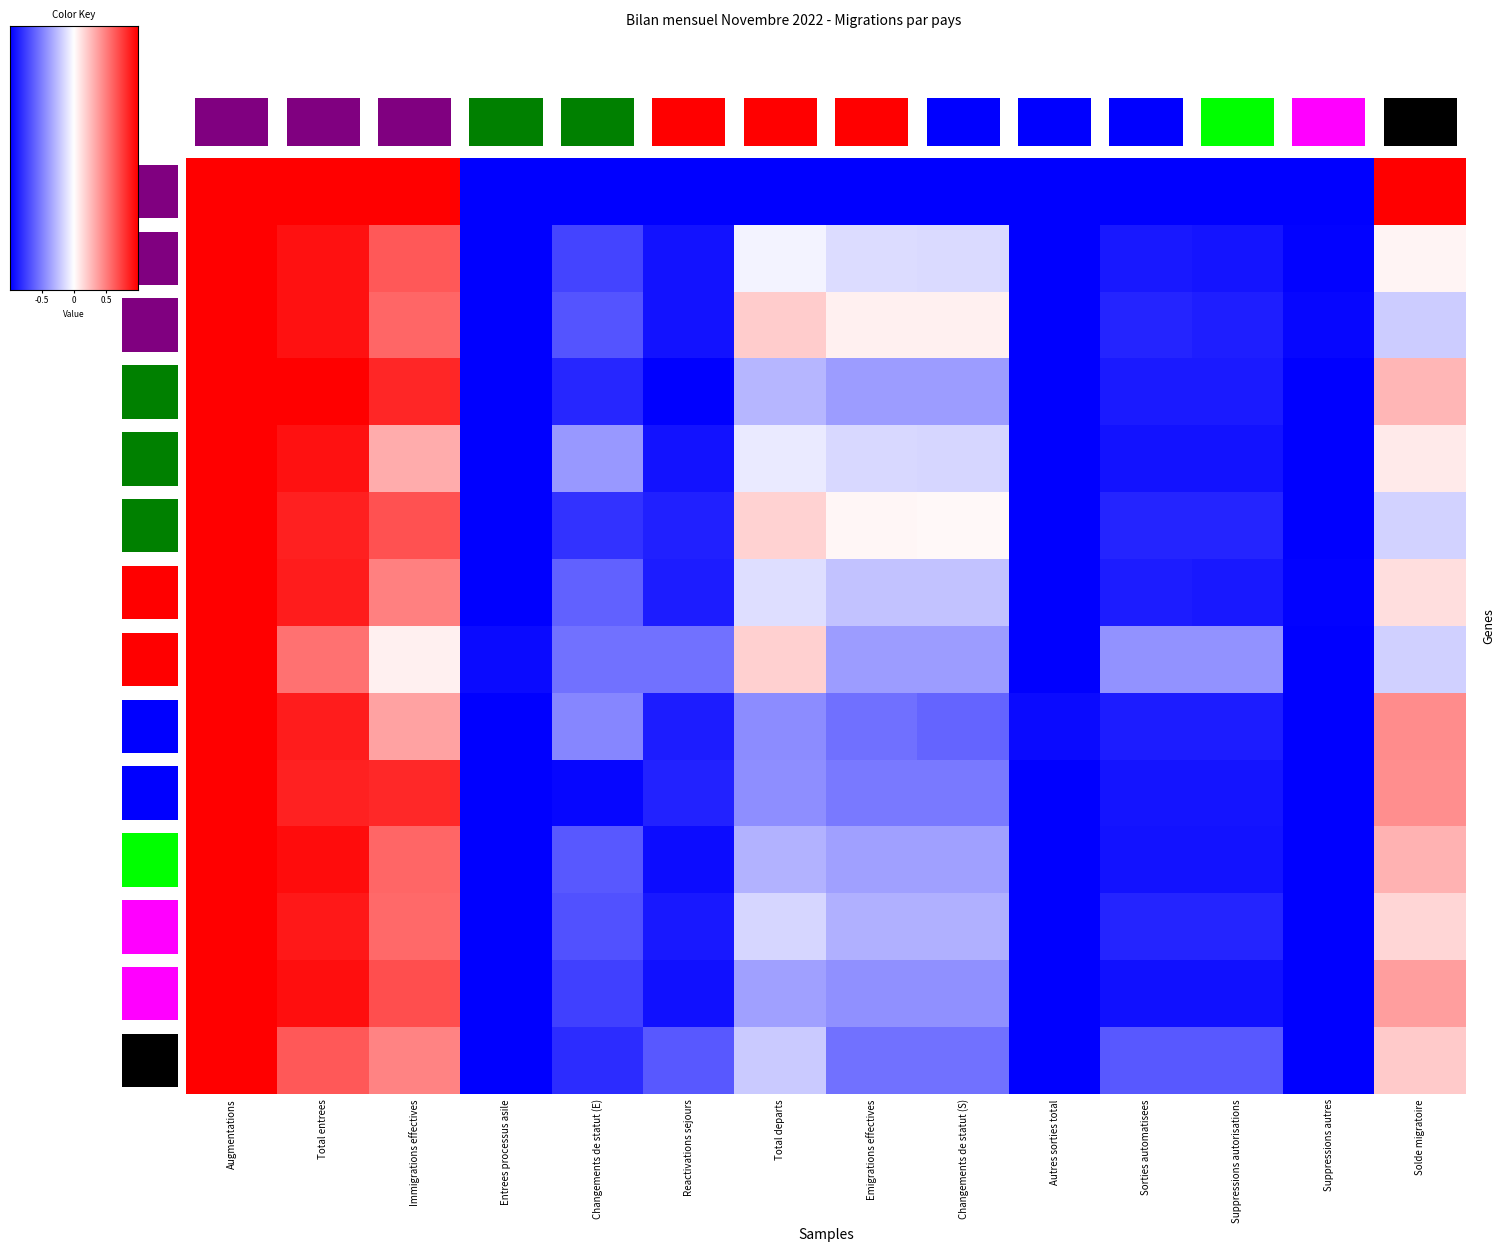

Reading right to left, list all the values displayed in this chart.

Albanie: Solde migratoire=1.0	Suppressions autres=-1.0	Suppressions autorisations=-1.0	Sorties automatisees=-1.0	Autres sorties total=-1.0	Changements de statut (S)=-1.0	Emigrations effectives=-1.0	Total departs=-1.0	Reactivations sejours=-1.0	Changements de statut (E)=-1.0	Entrees processus asile=-1.0	Immigrations effectives=1.0	Total entrees=1.0	Augmentations=1.0
Allemagne: Solde migratoire=0.0	Suppressions autres=-1.0	Suppressions autorisations=-0.9	Sorties automatisees=-0.9	Autres sorties total=-1.0	Changements de statut (S)=-0.1	Emigrations effectives=-0.1	Total departs=-0.0	Reactivations sejours=-0.9	Changements de statut (E)=-0.7	Entrees processus asile=-1.0	Immigrations effectives=0.7	Total entrees=0.9	Augmentations=1.0
Autriche: Solde migratoire=-0.2	Suppressions autres=-1.0	Suppressions autorisations=-0.9	Sorties automatisees=-0.9	Autres sorties total=-1.0	Changements de statut (S)=0.1	Emigrations effectives=0.1	Total departs=0.2	Reactivations sejours=-0.9	Changements de statut (E)=-0.7	Entrees processus asile=-1.0	Immigrations effectives=0.6	Total entrees=0.9	Augmentations=1.0
Belgique: Solde migratoire=0.3	Suppressions autres=-1.0	Suppressions autorisations=-0.9	Sorties automatisees=-0.9	Autres sorties total=-1.0	Changements de statut (S)=-0.4	Emigrations effectives=-0.4	Total departs=-0.3	Reactivations sejours=-1.0	Changements de statut (E)=-0.8	Entrees processus asile=-1.0	Immigrations effectives=0.8	Total entrees=1.0	Augmentations=1.0
Espagne: Solde migratoire=0.1	Suppressions autres=-1.0	Suppressions autorisations=-0.9	Sorties automatisees=-0.9	Autres sorties total=-1.0	Changements de statut (S)=-0.2	Emigrations effectives=-0.2	Total departs=-0.1	Reactivations sejours=-0.9	Changements de statut (E)=-0.4	Entrees processus asile=-1.0	Immigrations effectives=0.3	Total entrees=0.9	Augmentations=1.0
France: Solde migratoire=-0.2	Suppressions autres=-1.0	Suppressions autorisations=-0.9	Sorties automatisees=-0.9	Autres sorties total=-1.0	Changements de statut (S)=0.0	Emigrations effectives=0.0	Total departs=0.2	Reactivations sejours=-0.9	Changements de statut (E)=-0.8	Entrees processus asile=-1.0	Immigrations effectives=0.7	Total entrees=0.9	Augmentations=1.0
Italie: Solde migratoire=0.1	Suppressions autres=-1.0	Suppressions autorisations=-0.9	Sorties automatisees=-0.9	Autres sorties total=-1.0	Changements de statut (S)=-0.2	Emigrations effectives=-0.2	Total departs=-0.1	Reactivations sejours=-0.9	Changements de statut (E)=-0.6	Entrees processus asile=-1.0	Immigrations effectives=0.5	Total entrees=0.9	Augmentations=1.0
Kosovo: Solde migratoire=-0.2	Suppressions autres=-1.0	Suppressions autorisations=-0.4	Sorties automatisees=-0.4	Autres sorties total=-1.0	Changements de statut (S)=-0.4	Emigrations effectives=-0.4	Total departs=0.2	Reactivations sejours=-0.6	Changements de statut (E)=-0.6	Entrees processus asile=-1.0	Immigrations effectives=0.1	Total entrees=0.6	Augmentations=1.0
Bulgarie: Solde migratoire=0.5	Suppressions autres=-1.0	Suppressions autorisations=-0.9	Sorties automatisees=-0.9	Autres sorties total=-1.0	Changements de statut (S)=-0.6	Emigrations effectives=-0.6	Total departs=-0.5	Reactivations sejours=-0.9	Changements de statut (E)=-0.5	Entrees processus asile=-1.0	Immigrations effectives=0.4	Total entrees=0.9	Augmentations=1.0
Croatie: Solde migratoire=0.4	Suppressions autres=-1.0	Suppressions autorisations=-0.9	Sorties automatisees=-0.9	Autres sorties total=-1.0	Changements de statut (S)=-0.5	Emigrations effectives=-0.5	Total departs=-0.4	Reactivations sejours=-0.9	Changements de statut (E)=-1.0	Entrees processus asile=-1.0	Immigrations effectives=0.8	Total entrees=0.9	Augmentations=1.0
Grece: Solde migratoire=0.3	Suppressions autres=-1.0	Suppressions autorisations=-0.9	Sorties automatisees=-0.9	Autres sorties total=-1.0	Changements de statut (S)=-0.4	Emigrations effectives=-0.4	Total departs=-0.3	Reactivations sejours=-0.9	Changements de statut (E)=-0.7	Entrees processus asile=-1.0	Immigrations effectives=0.6	Total entrees=0.9	Augmentations=1.0
Hongrie: Solde migratoire=0.2	Suppressions autres=-1.0	Suppressions autorisations=-0.9	Sorties automatisees=-0.9	Autres sorties total=-1.0	Changements de statut (S)=-0.3	Emigrations effectives=-0.3	Total departs=-0.2	Reactivations sejours=-0.9	Changements de statut (E)=-0.7	Entrees processus asile=-1.0	Immigrations effectives=0.6	Total entrees=0.9	Augmentations=1.0
Irlande: Solde migratoire=0.4	Suppressions autres=-1.0	Suppressions autorisations=-0.9	Sorties automatisees=-0.9	Autres sorties total=-1.0	Changements de statut (S)=-0.4	Emigrations effectives=-0.4	Total departs=-0.4	Reactivations sejours=-0.9	Changements de statut (E)=-0.8	Entrees processus asile=-1.0	Immigrations effectives=0.7	Total entrees=0.9	Augmentations=1.0
Macedoine du Nord: Solde migratoire=0.2	Suppressions autres=-1.0	Suppressions autorisations=-0.7	Sorties automatisees=-0.7	Autres sorties total=-1.0	Changements de statut (S)=-0.6	Emigrations effectives=-0.6	Total departs=-0.2	Reactivations sejours=-0.7	Changements de statut (E)=-0.8	Entrees processus asile=-1.0	Immigrations effectives=0.5	Total entrees=0.7	Augmentations=1.0